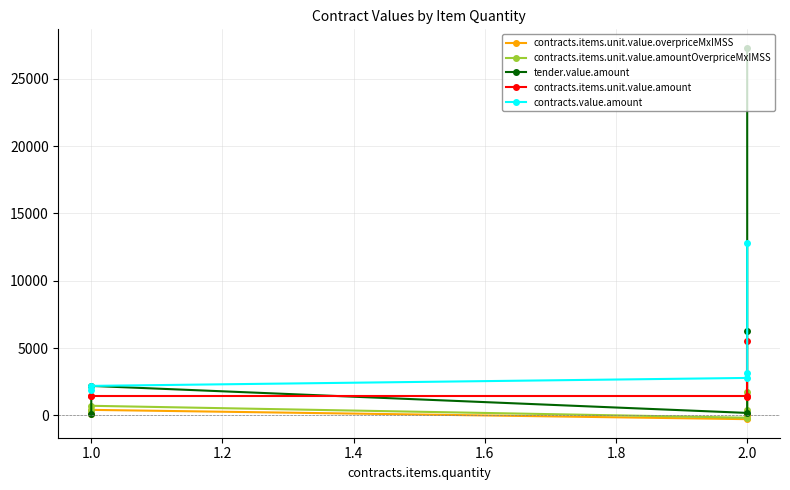

What is the difference between the maximum and minimum values in the contracts.value.amount series?

10914.9